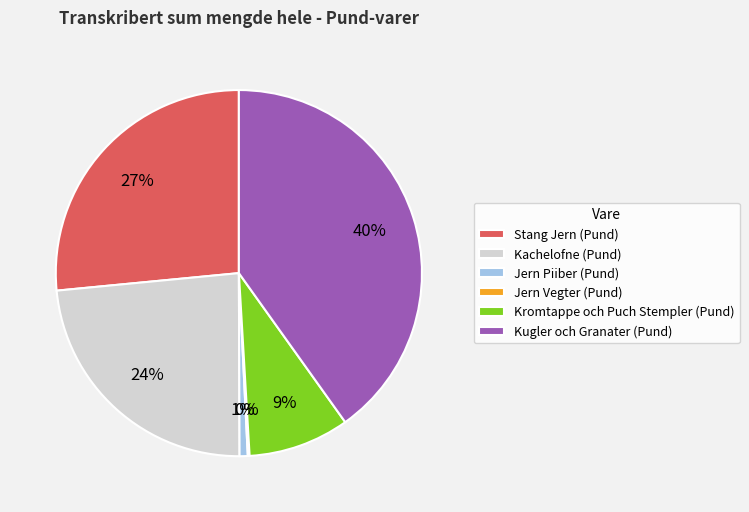

What percentage is the Jern Piiber (Pund) slice, to the nearest percent?

1%